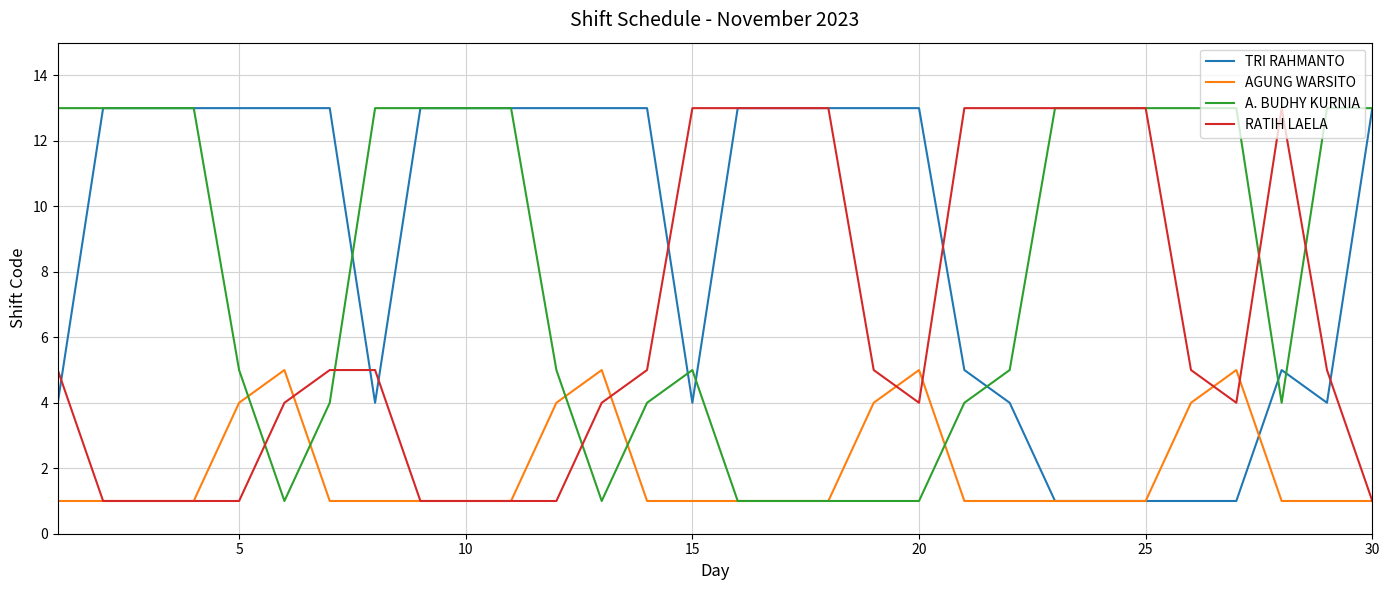

Which series has the largest total across all categories?

TRI RAHMANTO